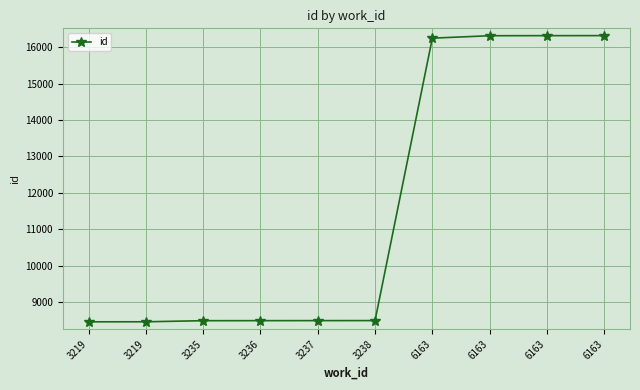

Count the number of categories in the chart.

10